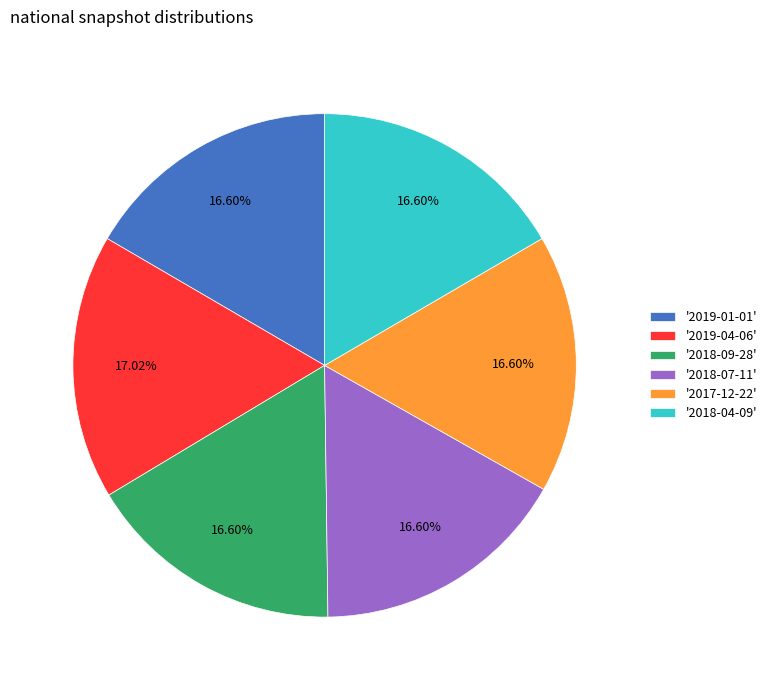

Is the sum of '2019-04-06' and '2017-12-22' greater than half?

No